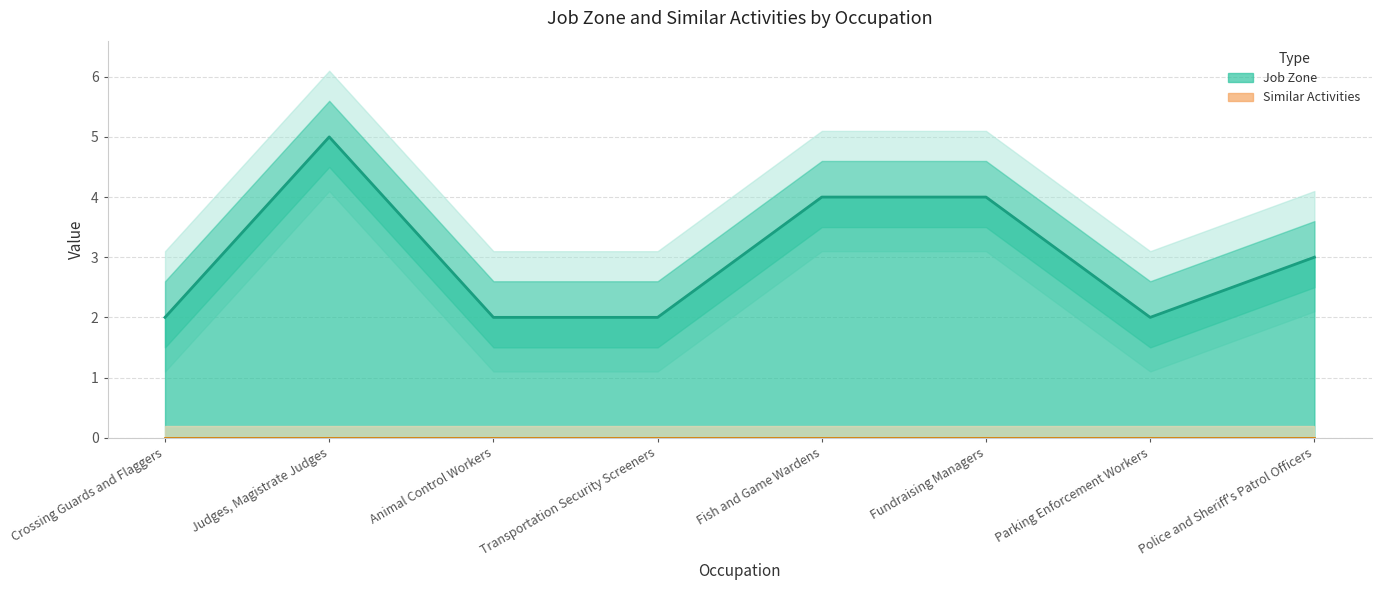

True or false: the data shows 4 at Fish and Game Wardens.

True